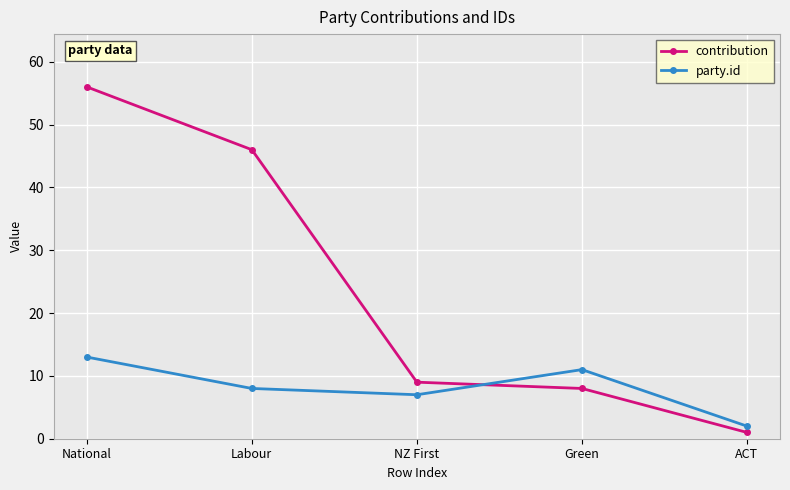

How many lines are shown in the chart?

2